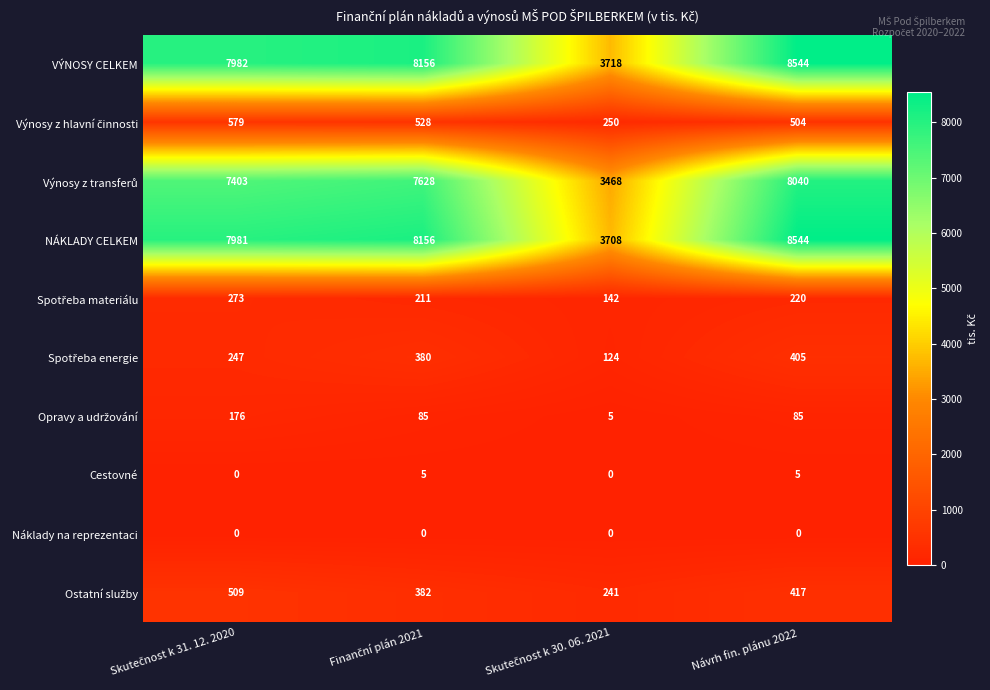

Which series has the largest range (max minus min)?

NÁKLADY CELKEM